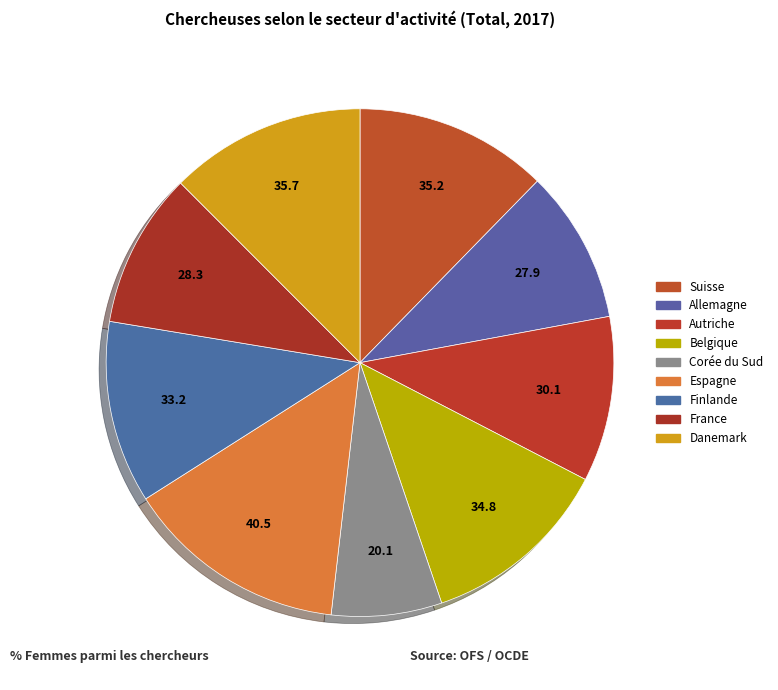

What is the change in value from Allemagne to Autriche?

+2.2